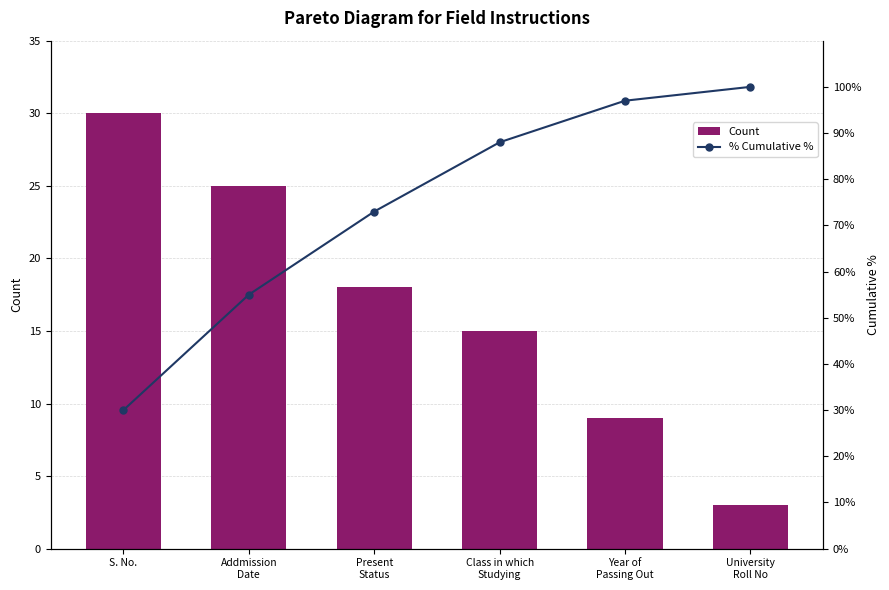

True or false: % Cumulative % has a value of 51 at Year of
Passing Out.

False